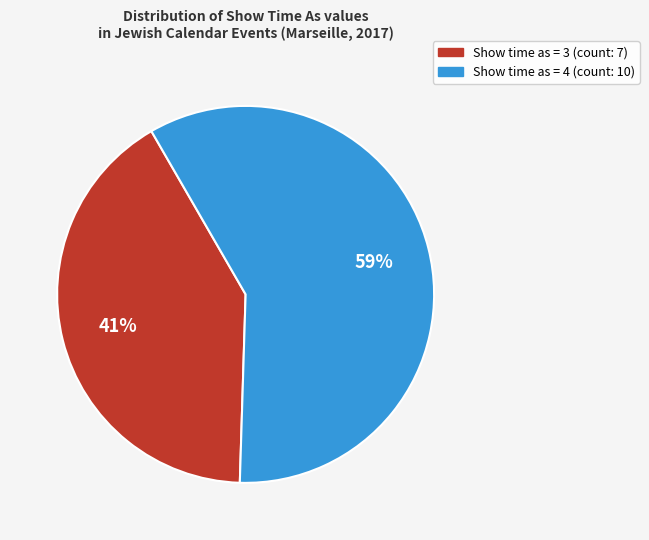

How many segments does this pie chart have?

2